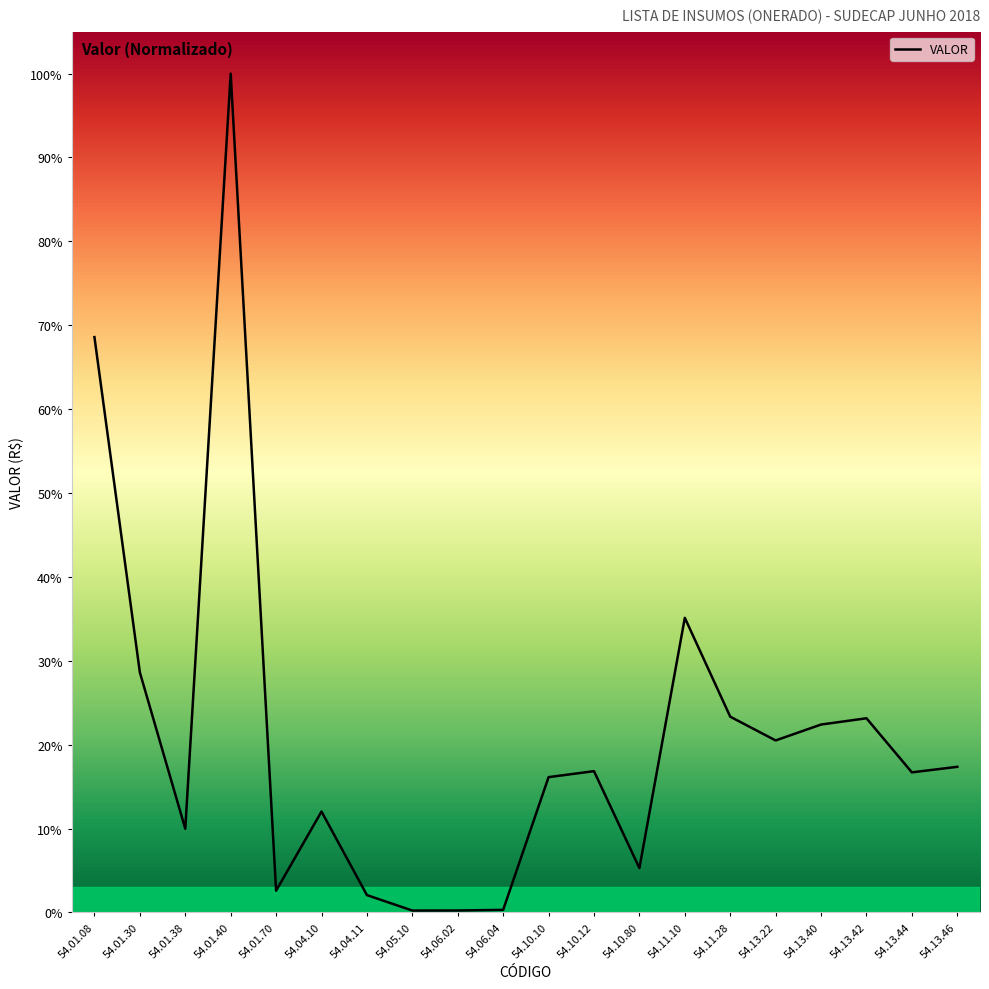

What position from the right is 54.06.02?

12